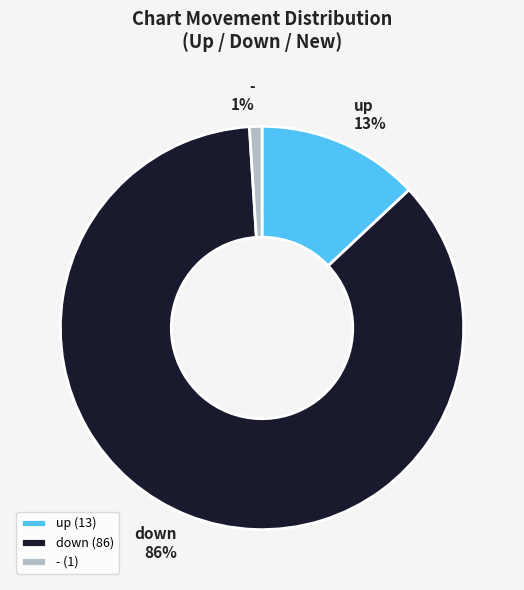

Which slice is the largest?

down